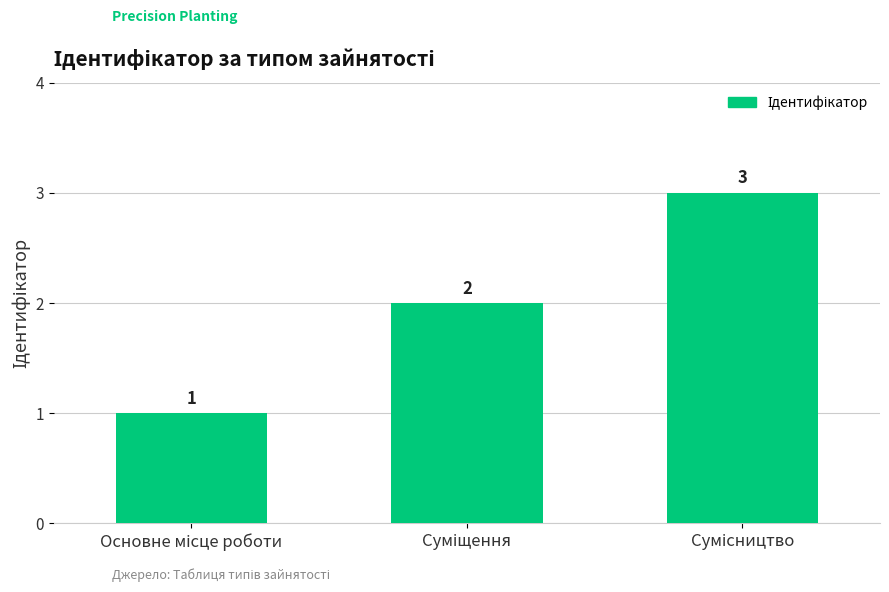

How many values are between 1 and 3?

3